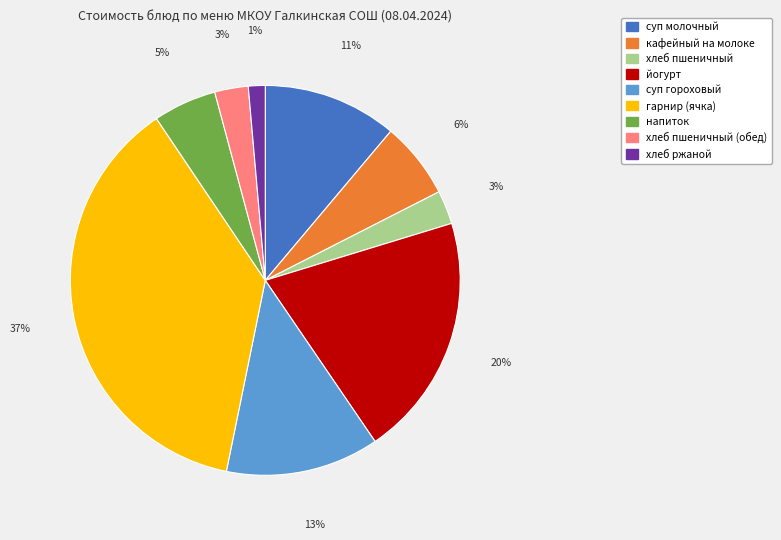

Is there a majority slice in this chart?

No